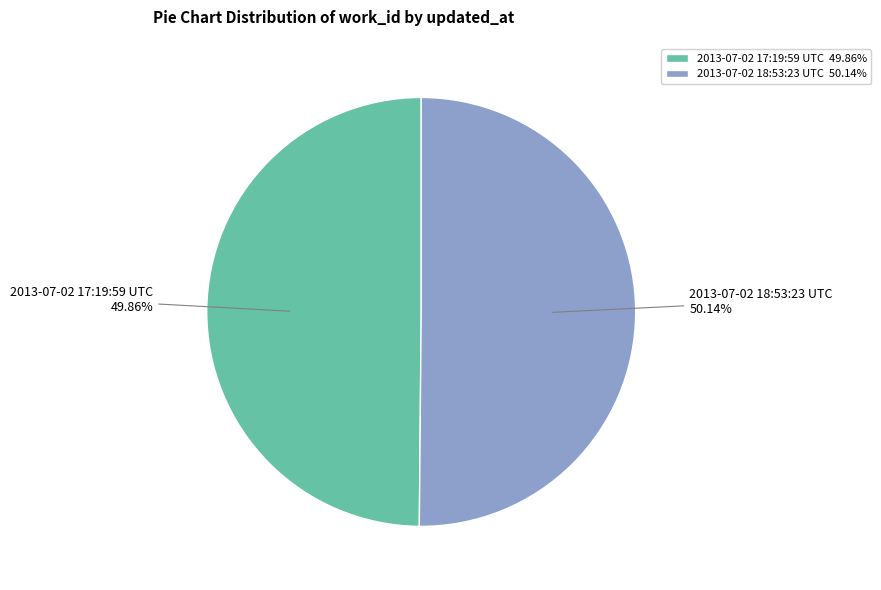

How many slices are in this pie chart?

2